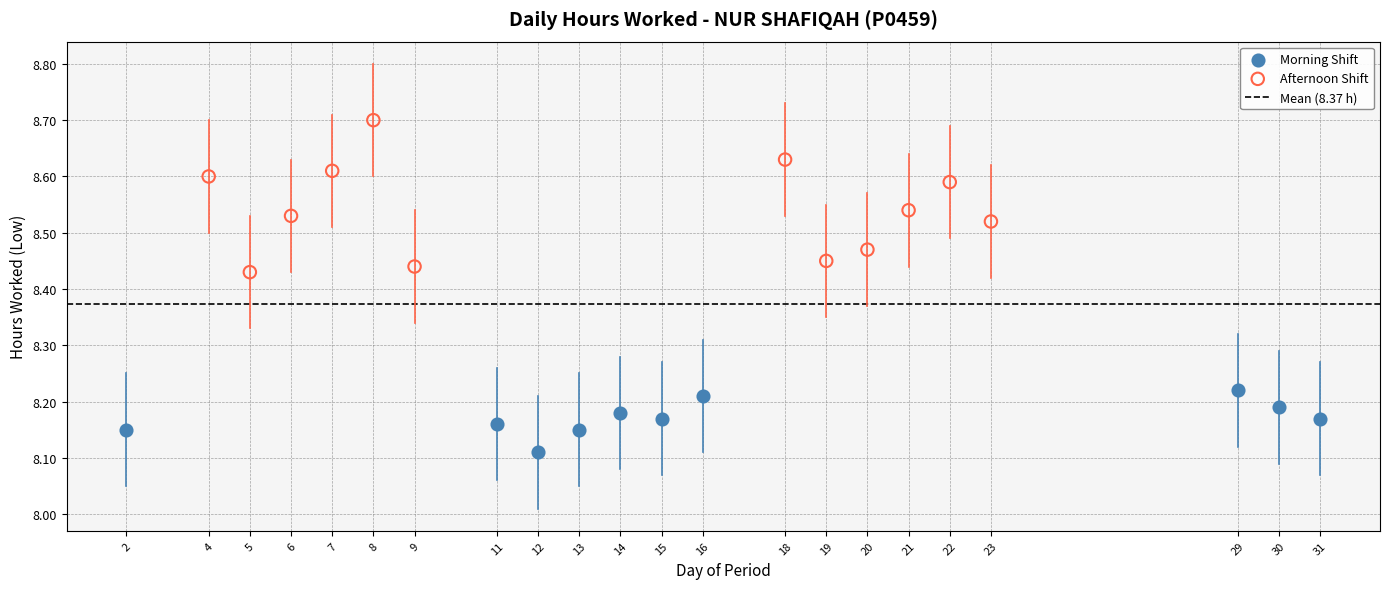

Which series reaches the minimum Y coordinate?

Morning Shift